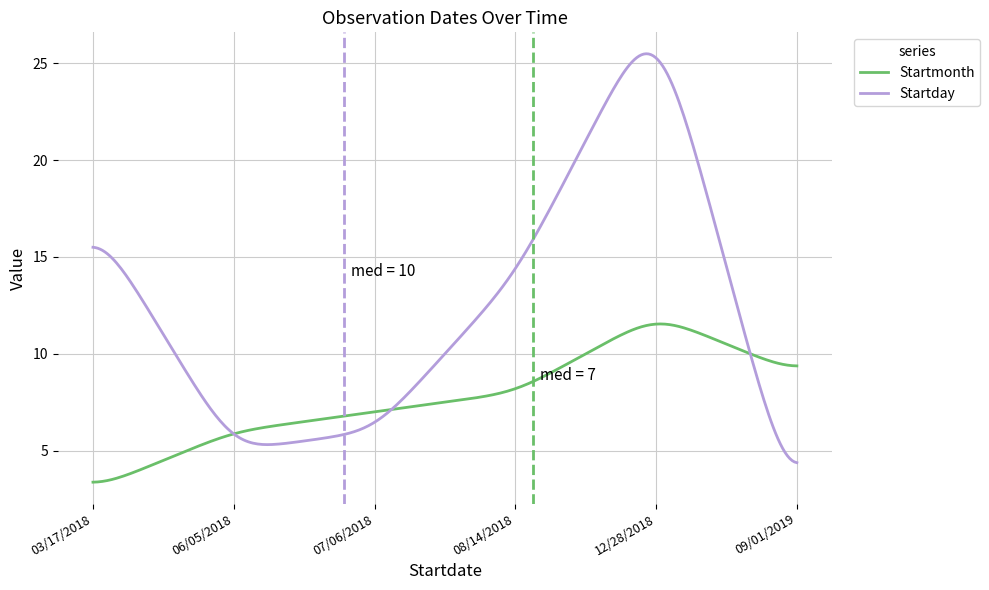

List the series in order of their overall mean, highest first.

Startday, Startmonth